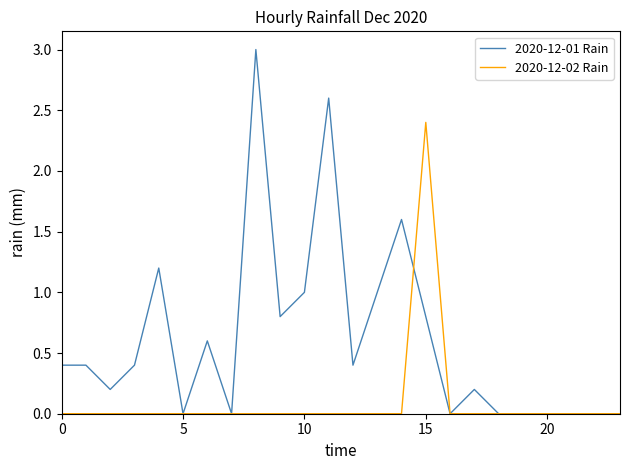

Count the number of data series in this chart.

2